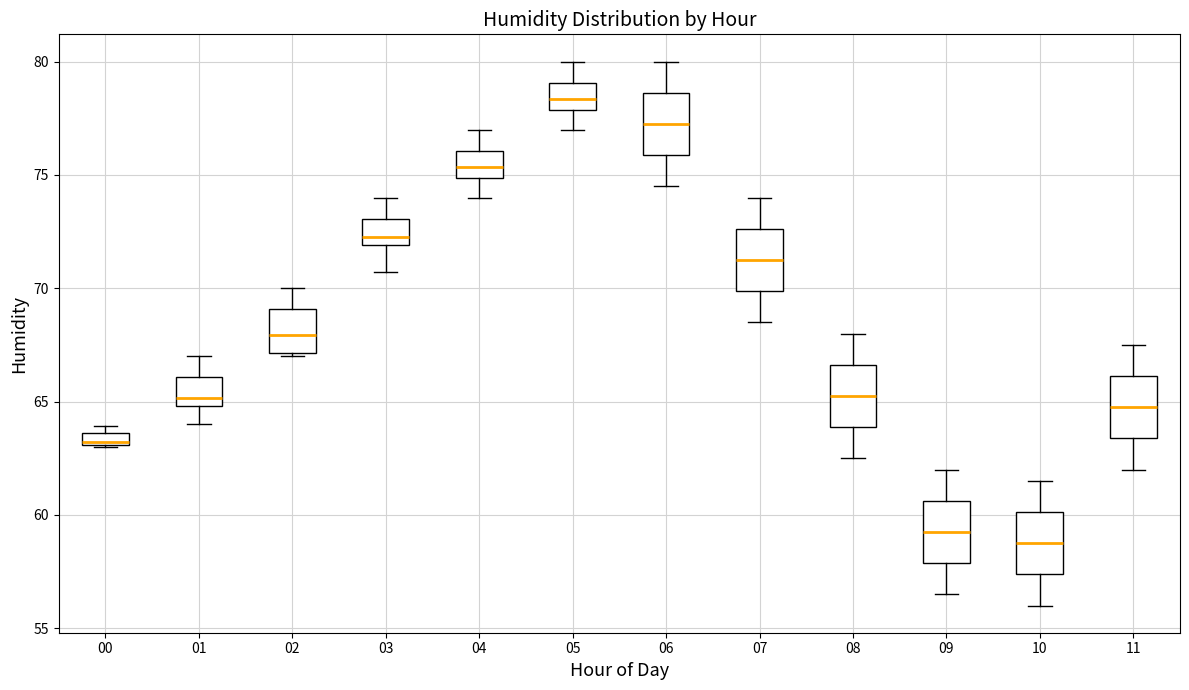

Which box has the highest median line?

05